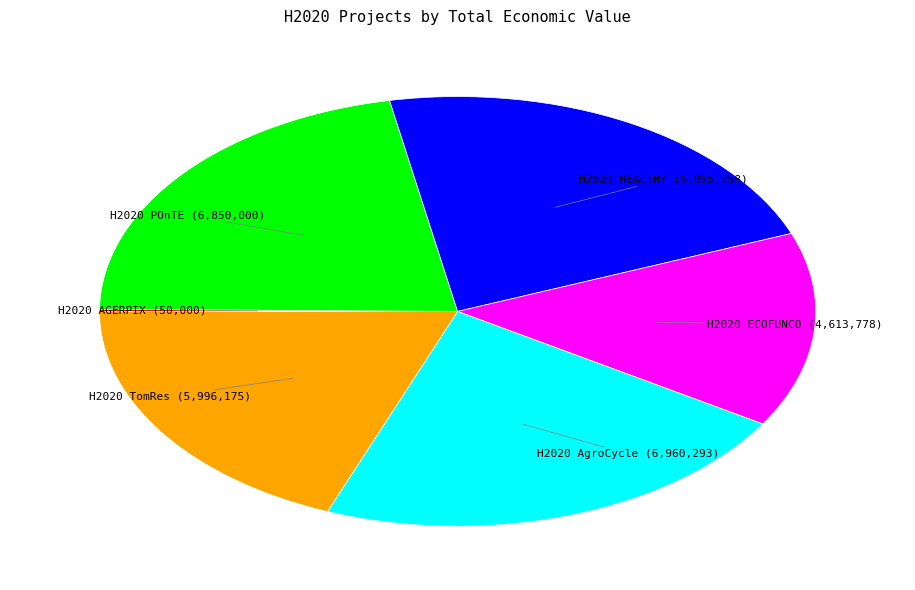

Does H2020 POnTE represent more than half of the total?

No